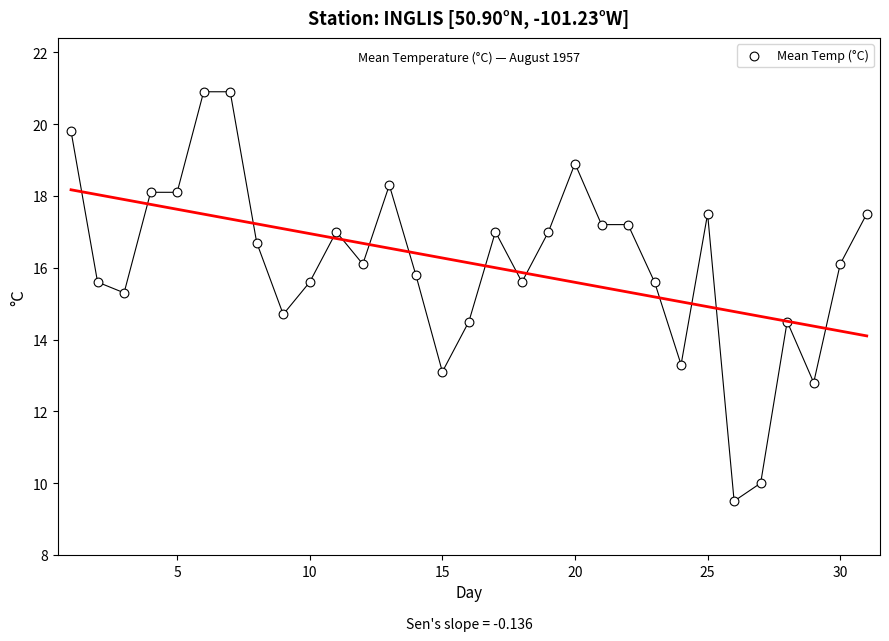

What is the range of Y values (max minus min)?

11.4